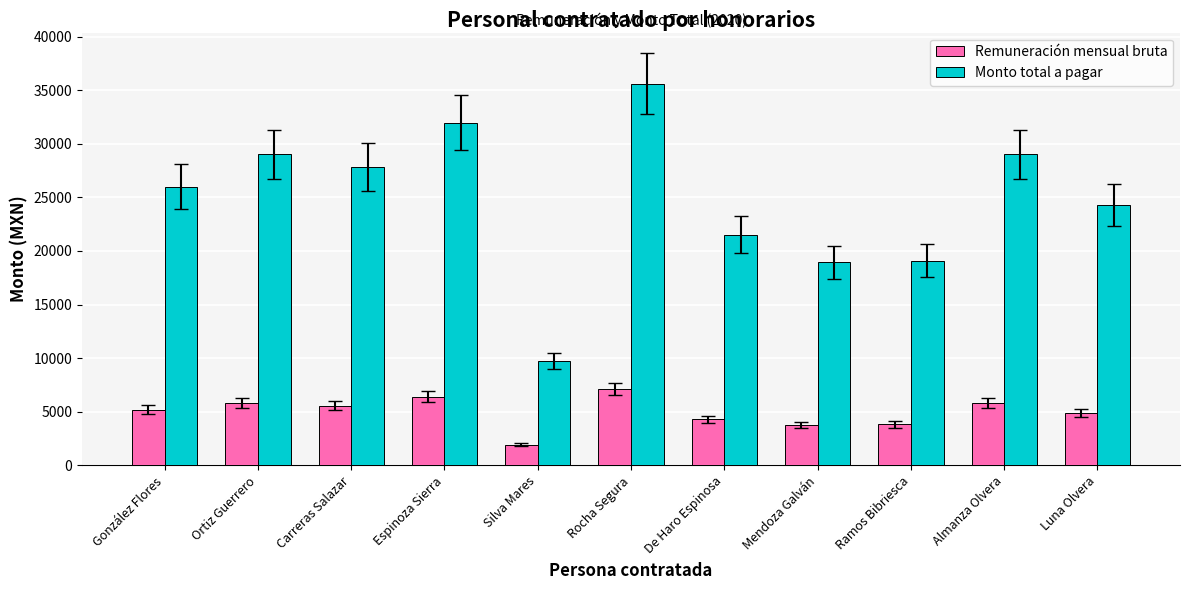

Count the number of data series in this chart.

2